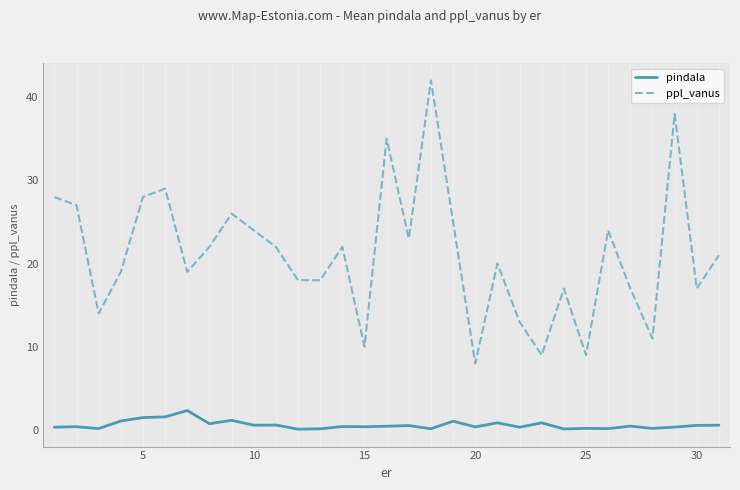

Count the number of categories in the chart.

31